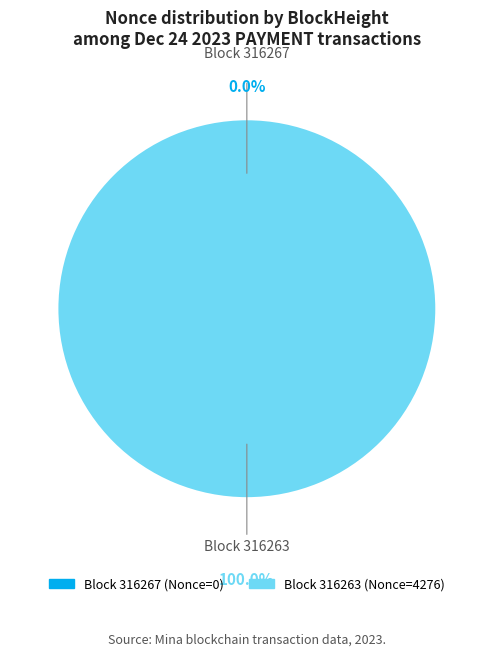

Which category has the smallest portion of the pie?

316267